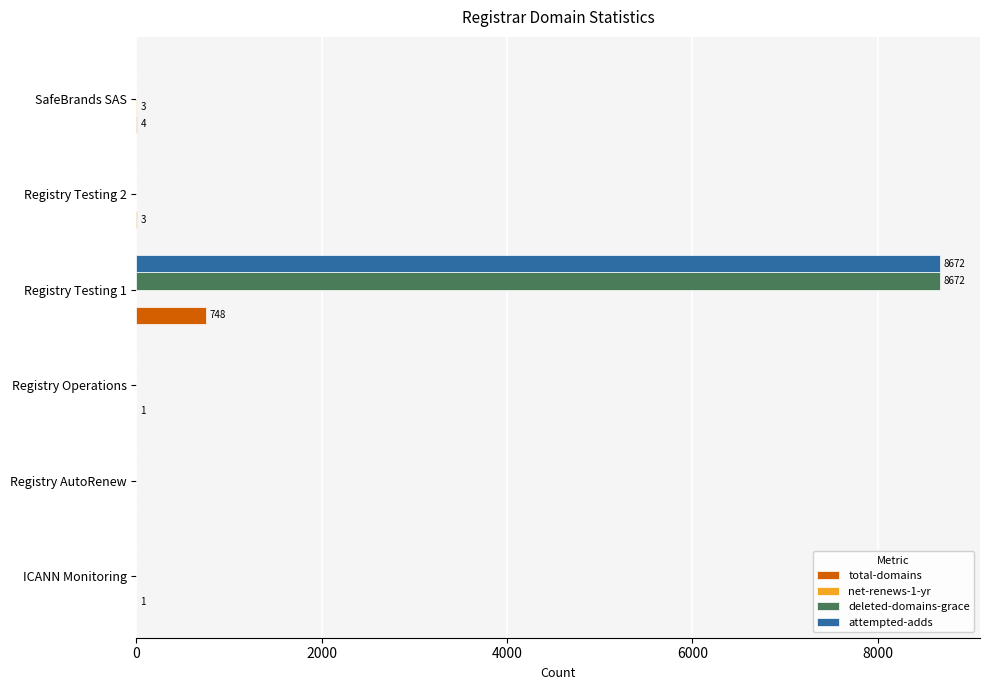

True or false: total-domains has a value of 0 at Registry AutoRenew.

True